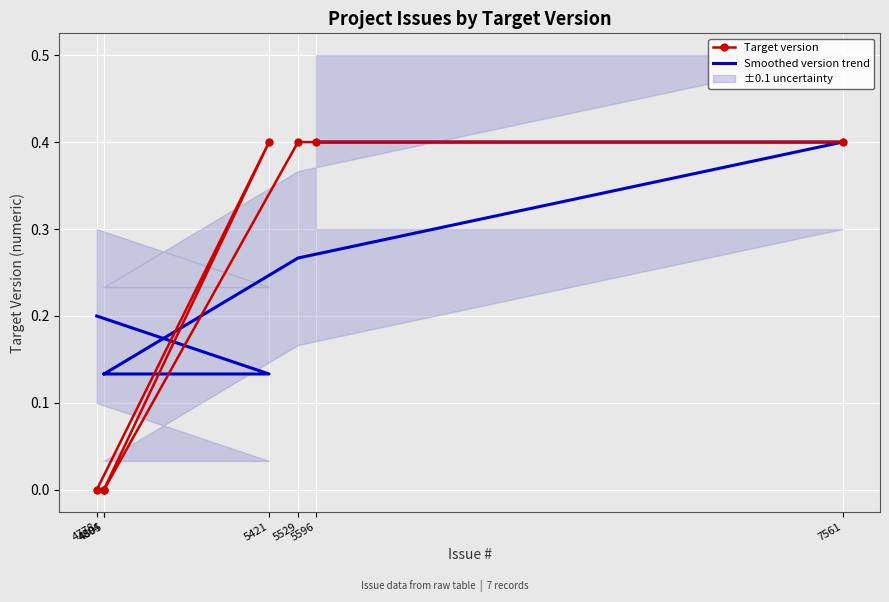

What is the difference between the maximum and minimum values in the Target version series?

0.4